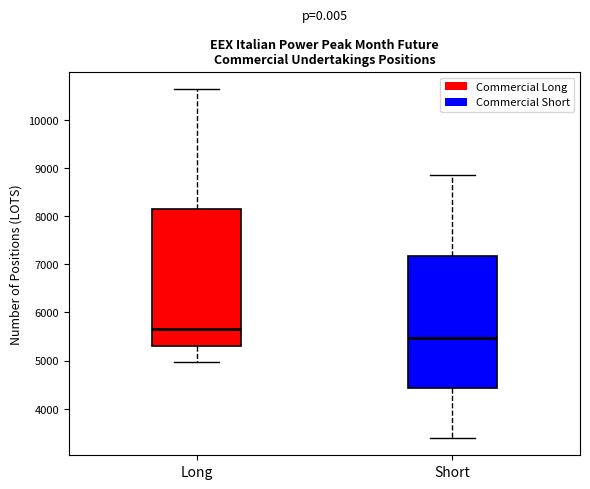

Reading left to right, read every box against the y-axis: the position of its median line, the range the box covers, and the ends of its whiskers. The values are not printed on the chart, so give them approximately, as read against the axis.

Long: median 5700, box 5300 to 8100, whiskers 5000 to 10600
Short: median 5500, box 4400 to 7200, whiskers 3400 to 8900